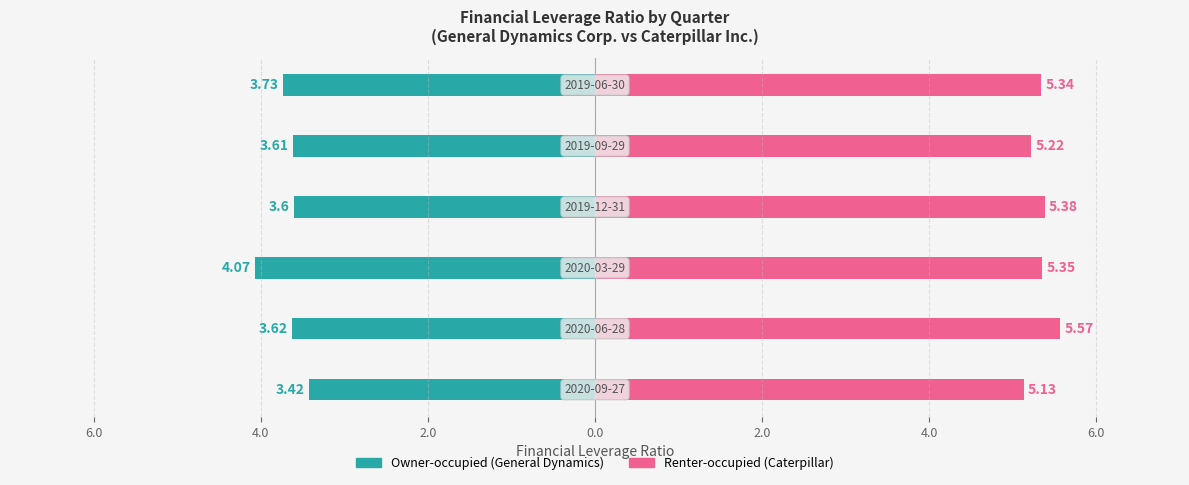

At how many categories does at least one series exceed 3?

6